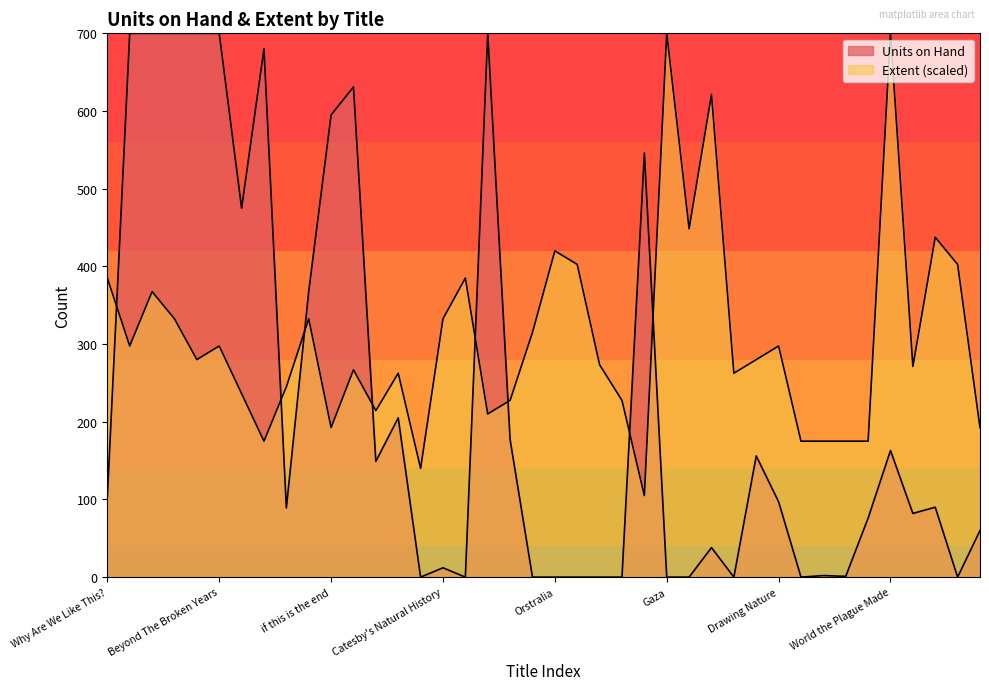

List the labels in order of value, smallest first.

Charities & Politics, Book Curses, Our Streets, Little Book of Dinosaurs, Little Book of Fungi, Little Book of Weather, Little Book of Whales, if this is the end, Upside Down Tarot, HBR 10 Must Reads 2025, Griffith Review 86, Year in Tech 2025, Living with Wildlife, Wild Science, ngargee, Hidden Life of Trees, Crimea, More Than These Bones, Capitalism, Creating Black Cockatoo Friendly Suburbs, marramarra, Princeton Field Guide, Swimming Sydney, Beyond The Broken Years, Drawing Nature, Color in Nature, Best Australian Science Writing 2024, A Long March, Catesby's Natural History, A Matter of Taste, Why Are We Like This?, Lost Souls, Myths Muses and Mortals, A Twist in the Tail, Orstralia, World Atlas of Deserts, Keeping Time, Chequered Past, Gaza, World the Plague Made